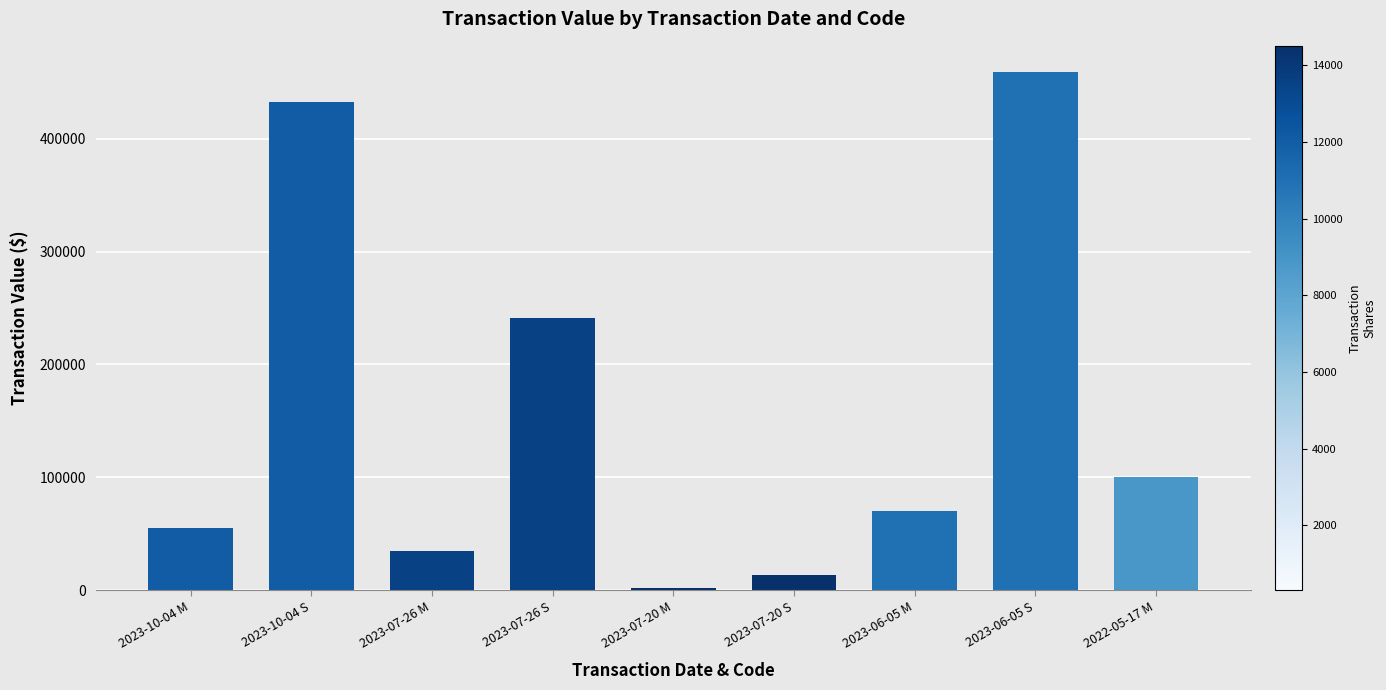

Reading left to right, what are all the values shown in this chart?

55086	432031	34657	241199	2067	14044	70519	459142	99995